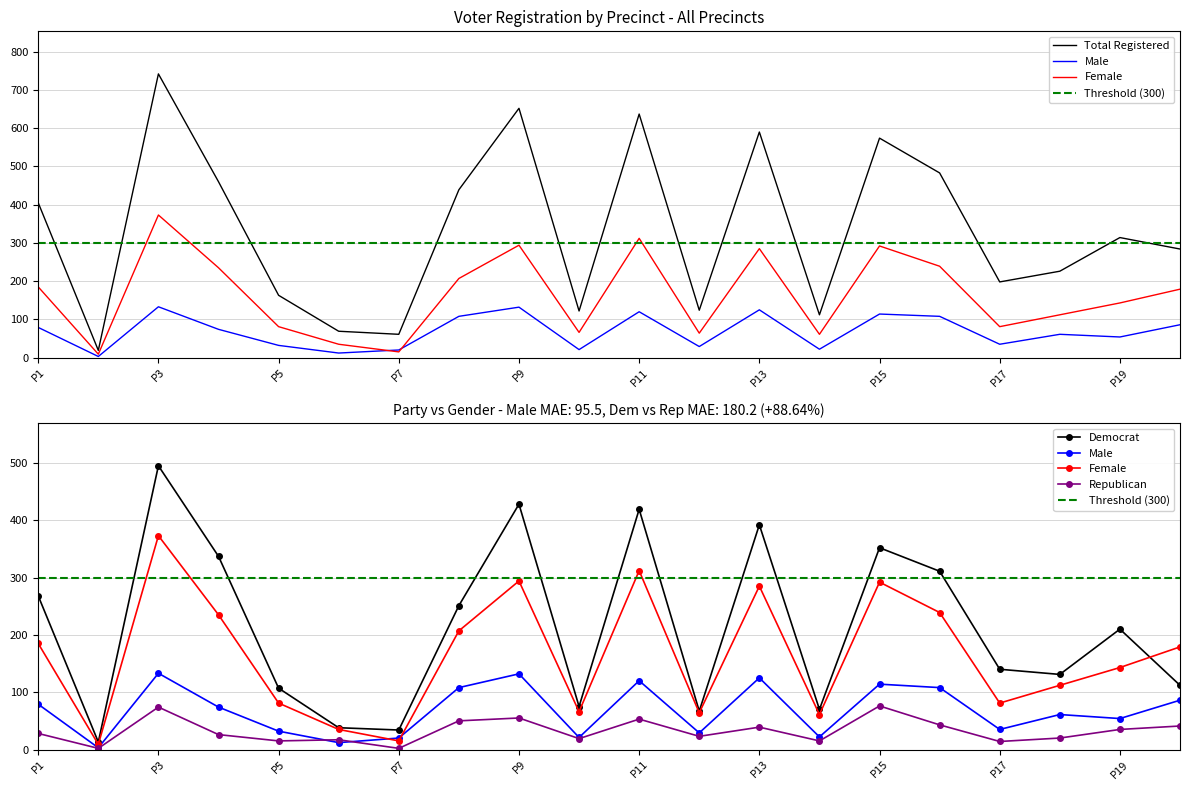

What is the maximum value shown in the chart?

742